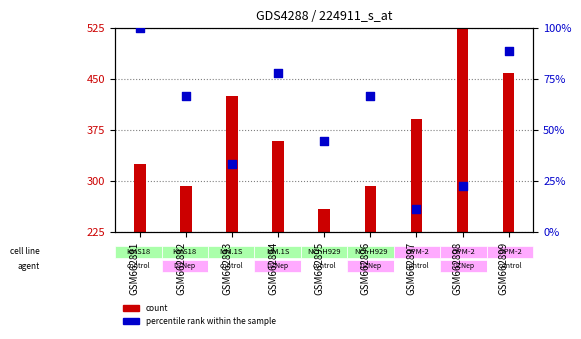

What are all the series names shown in the legend?

count, percentile rank within the sample